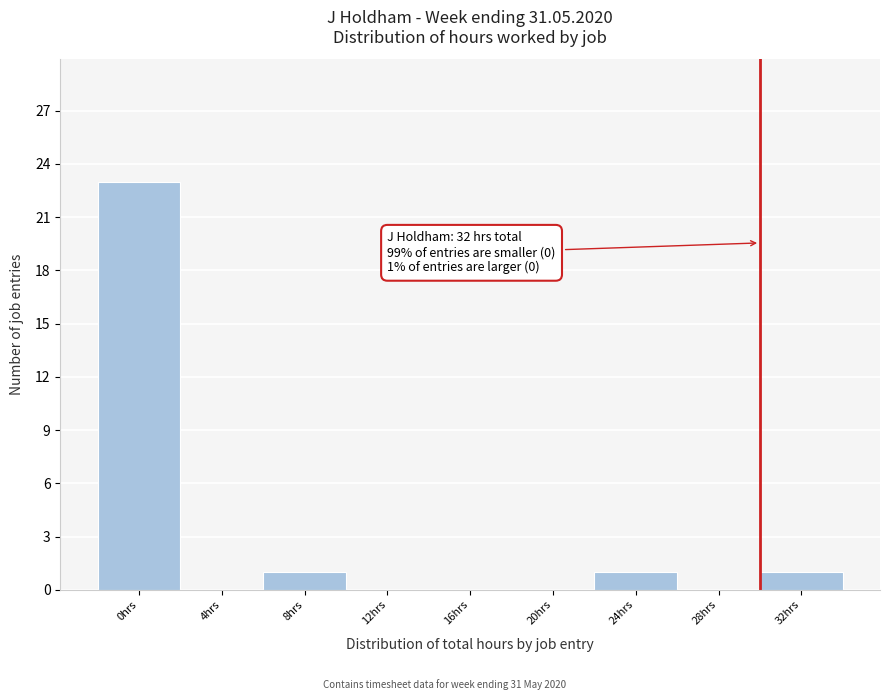

Reading right to left, extract all data points from this chart.

32hrs=1	28hrs=0	24hrs=1	20hrs=0	16hrs=0	12hrs=0	8hrs=1	4hrs=0	0hrs=23